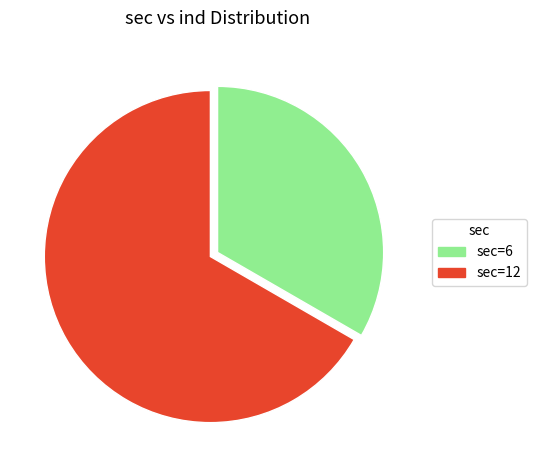

Count the number of slices in the pie.

2